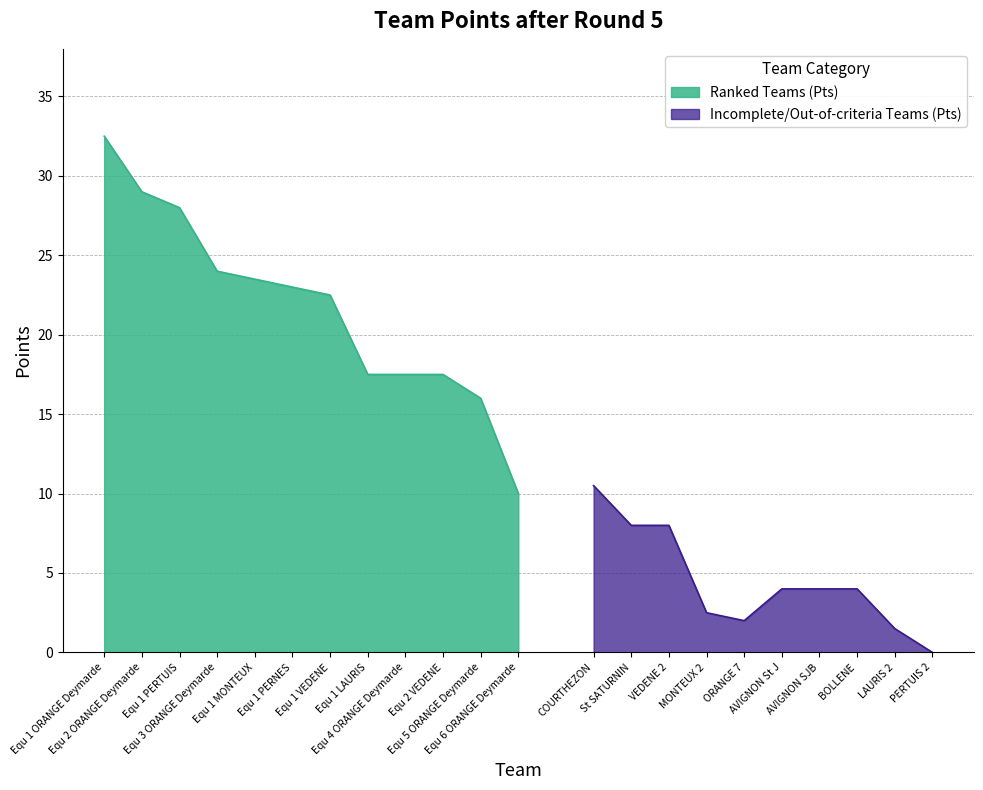

The value at Equ 2 VEDENE is 24.6. True or false?

False